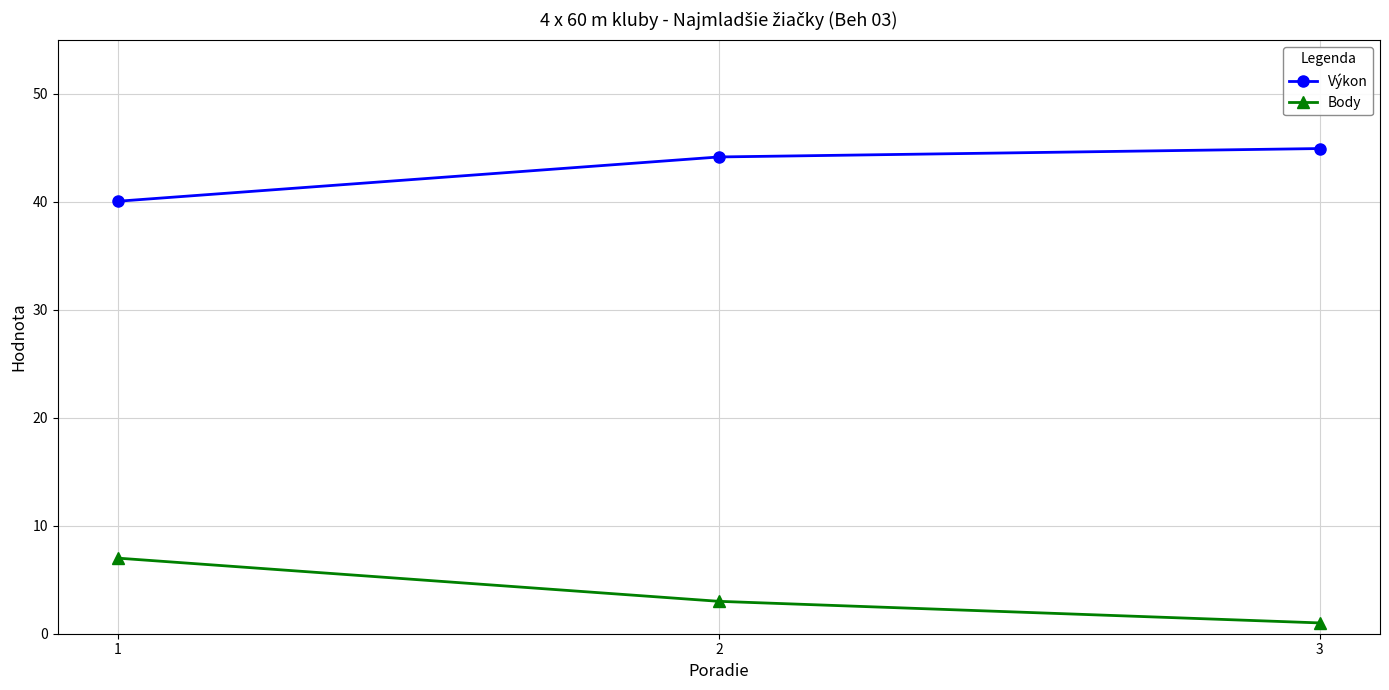

Which series has the widest spread of values?

Body